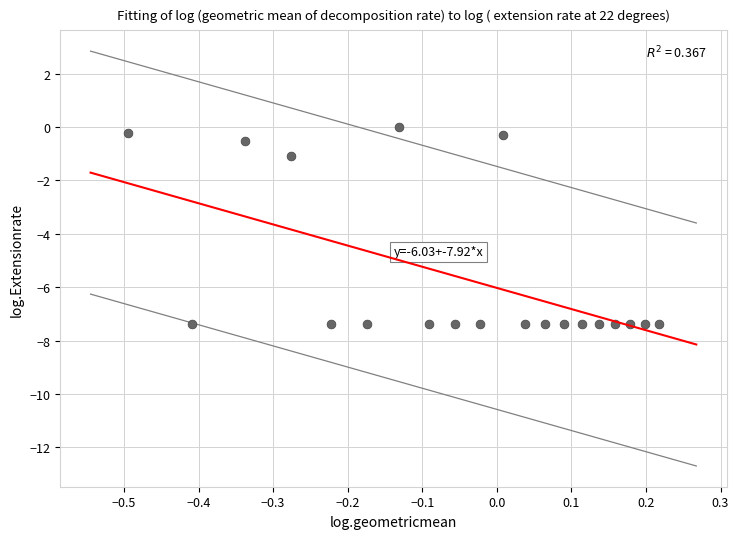

What is the range of Y values (max minus min)?

7.4